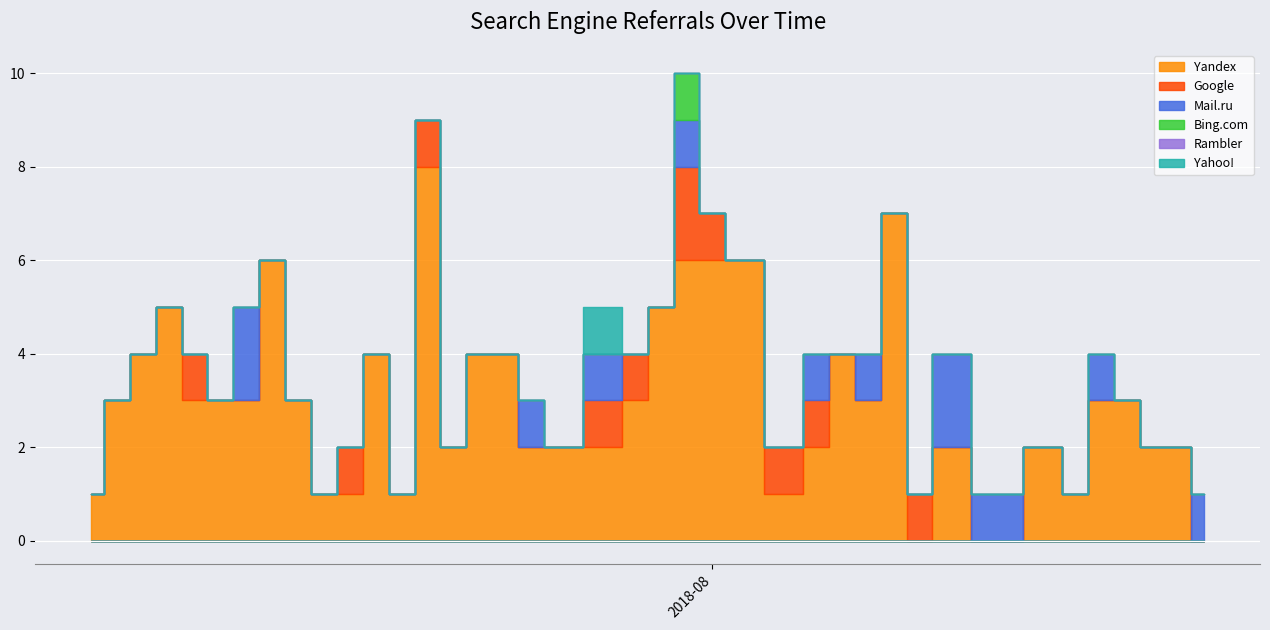

At which category does the chart reach its minimum across all series?

2018-08-20